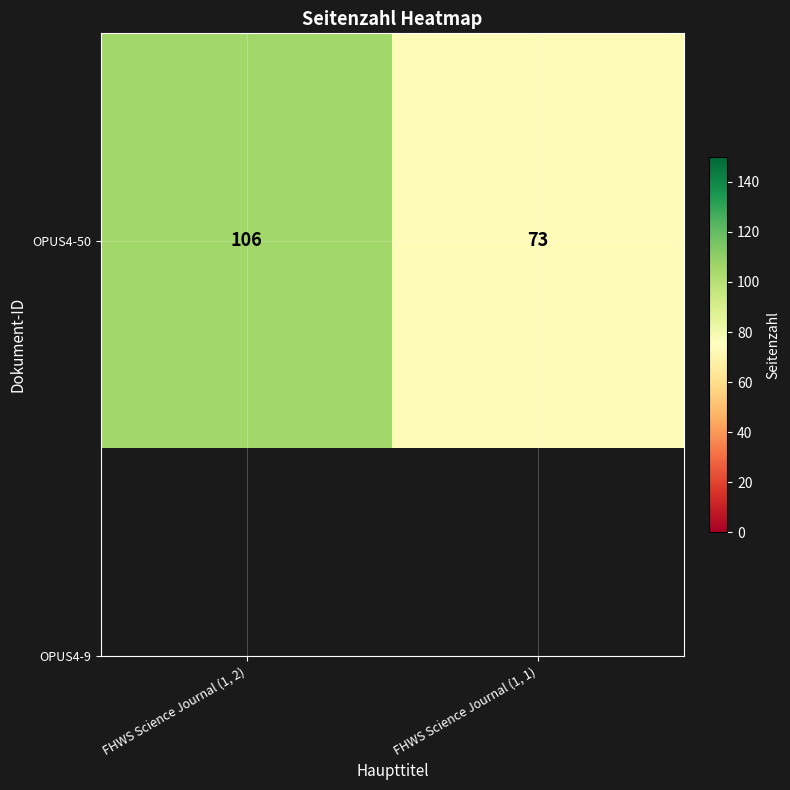

Rank the categories by value from lowest to highest.

FHWS Science Journal (1, 1), FHWS Science Journal (1, 2)